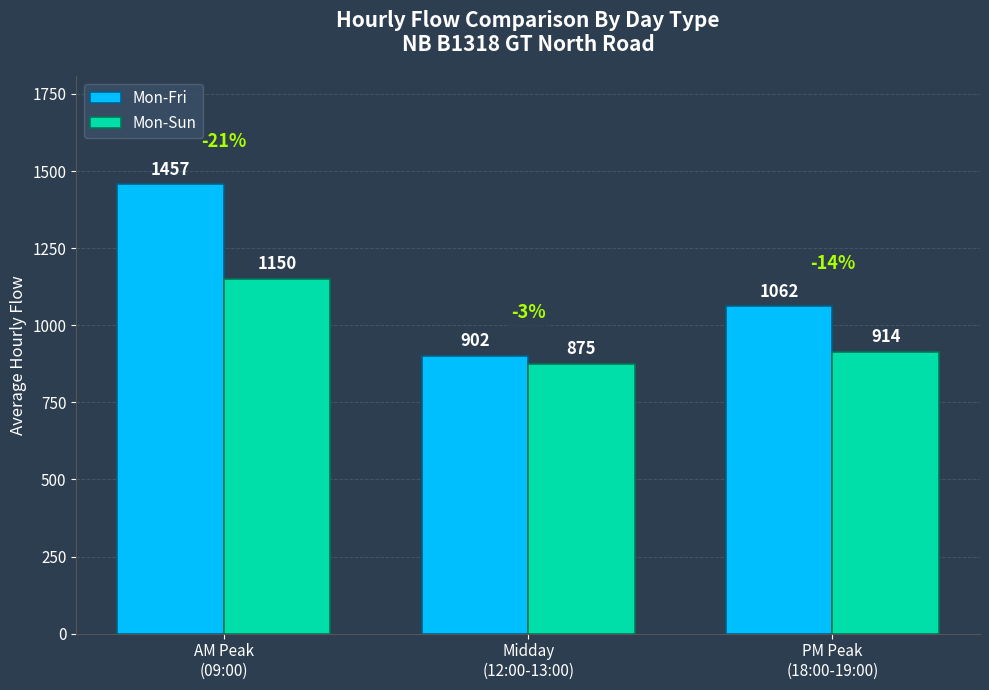

What is the highest value of the Mon-Fri series?

1457